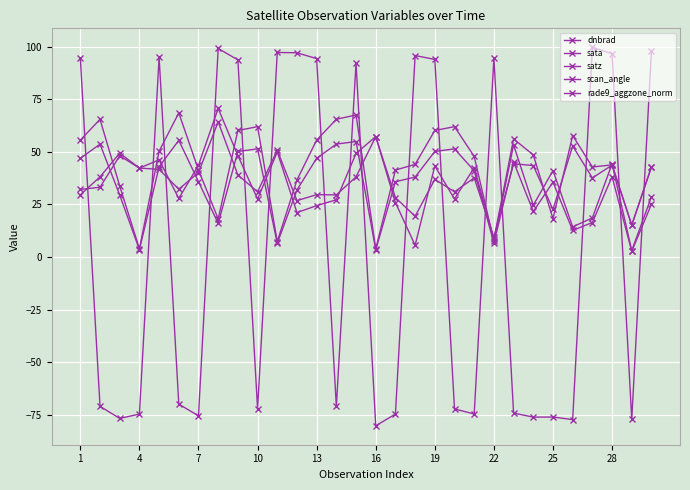

Does the chart have visible grid lines?

Yes